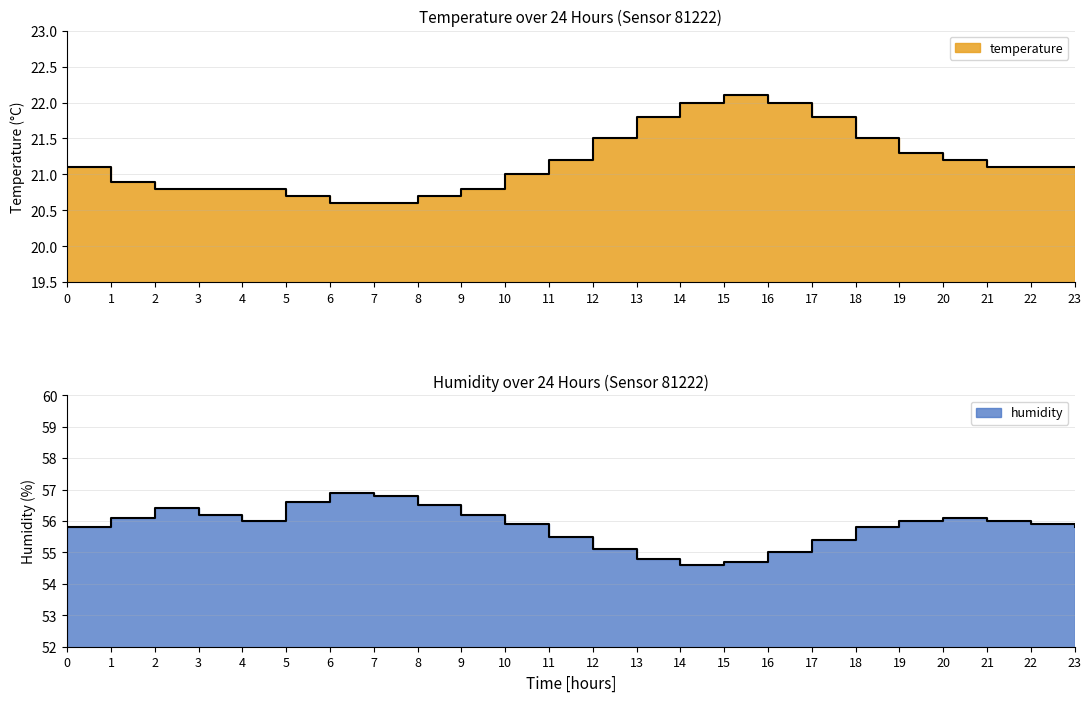

How many series are shown in this chart?

2